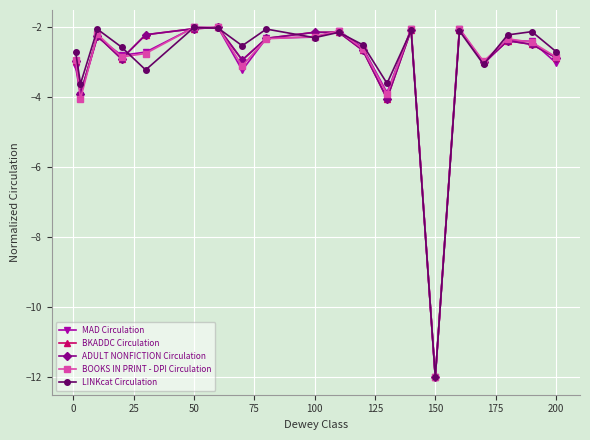

What is the lowest value of the ADULT NONFICTION Circulation series?

-12.0